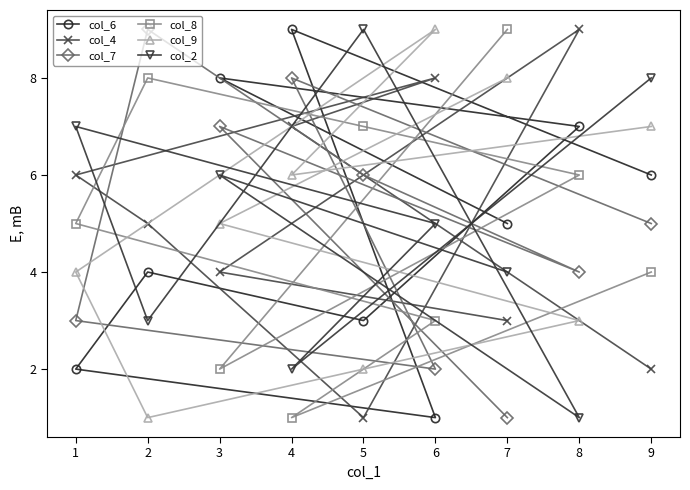

What are all the series names shown in the legend?

col_6, col_4, col_7, col_8, col_9, col_2